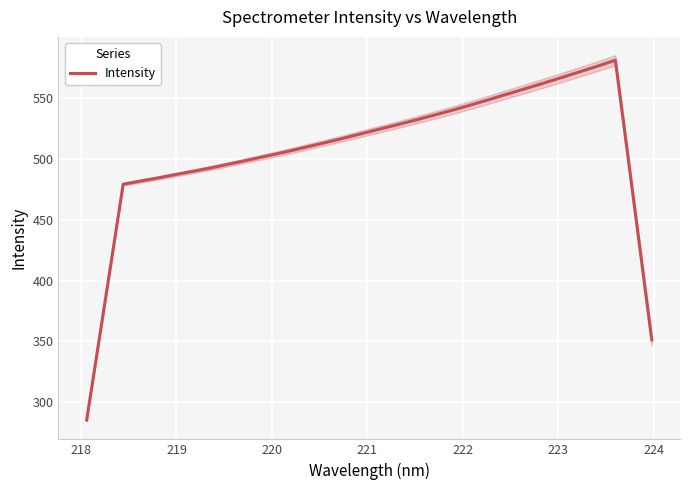

What is the highest value of the Intensity series?

580.6